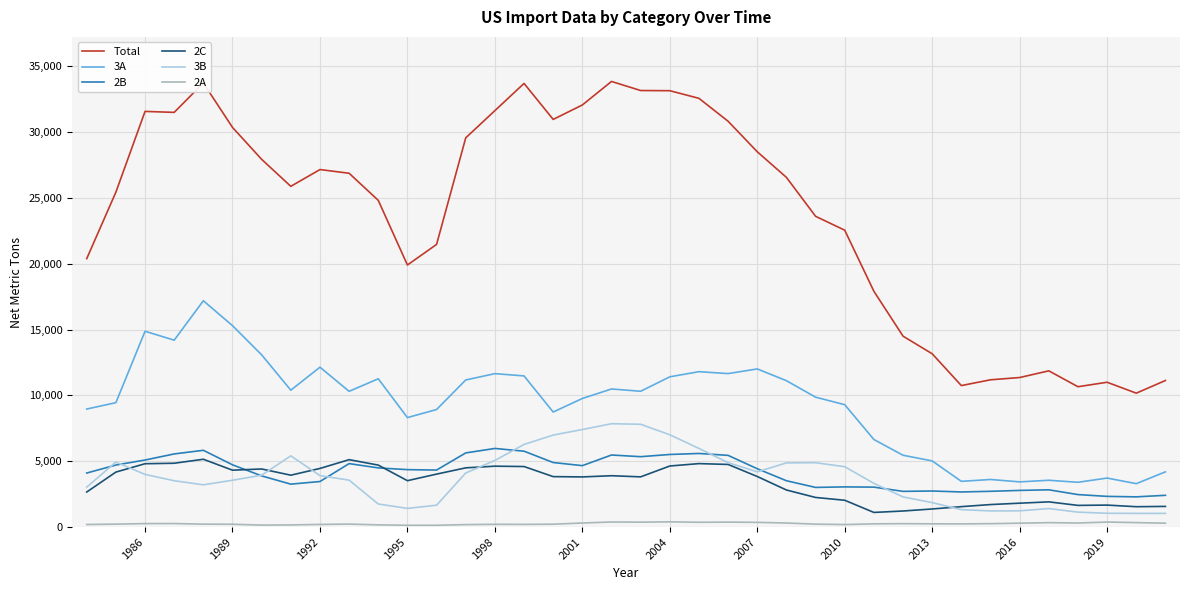

Which series has the widest spread of values?

Total